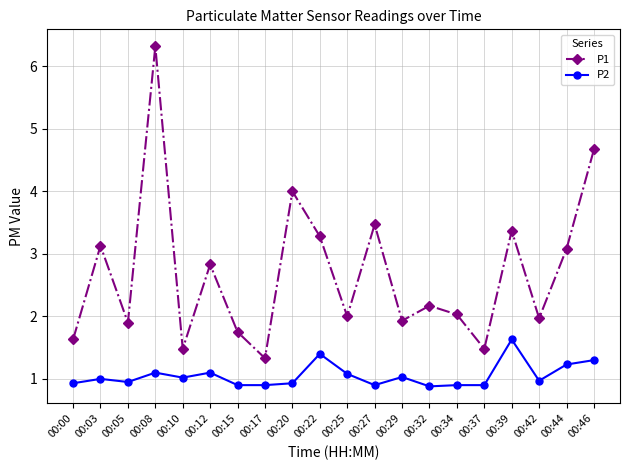

Is this an area chart (filled region under the line)?

No